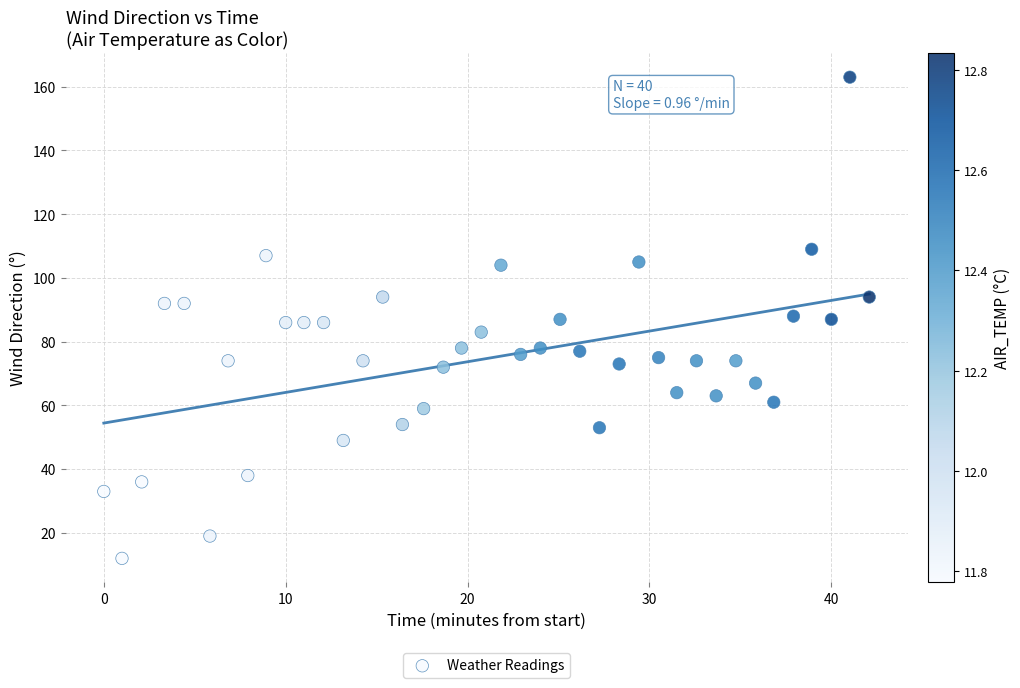

What is the range of Y values (max minus min)?

151